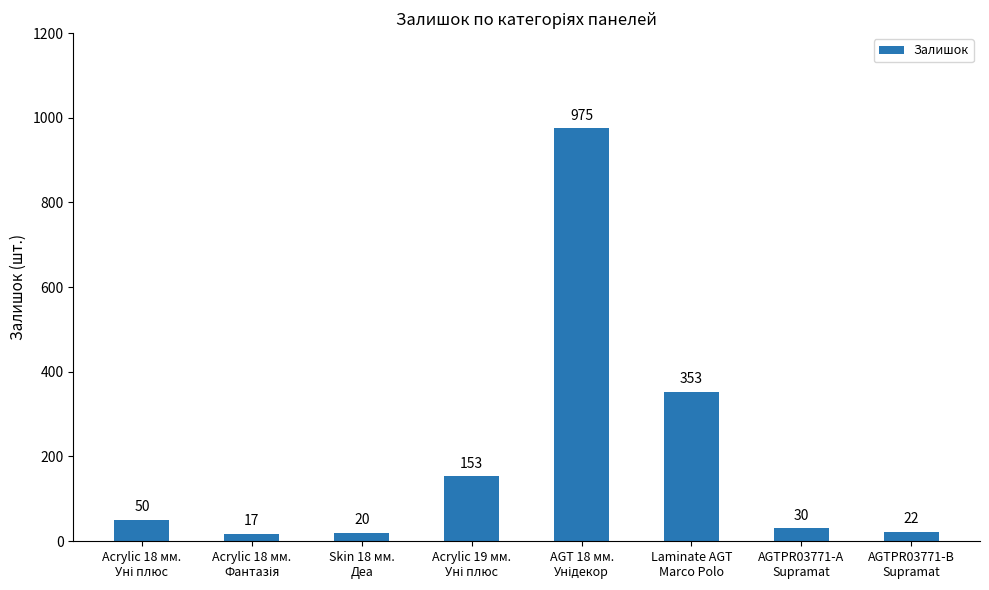

What is the value of the 4th bar from the left?

153